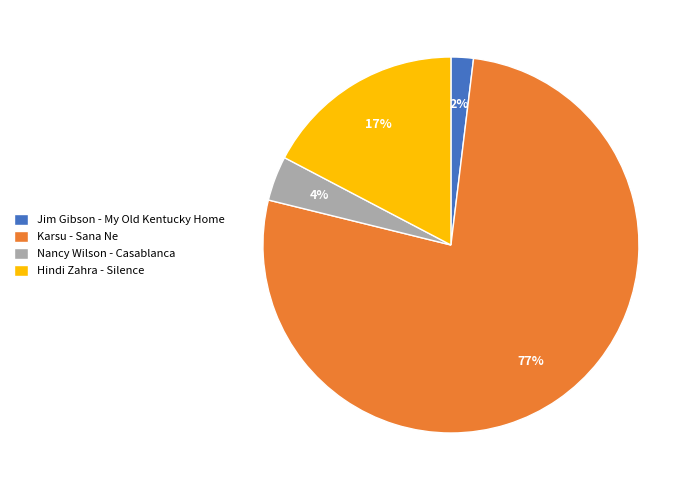

Is there any slice that represents more than half of the pie?

Yes